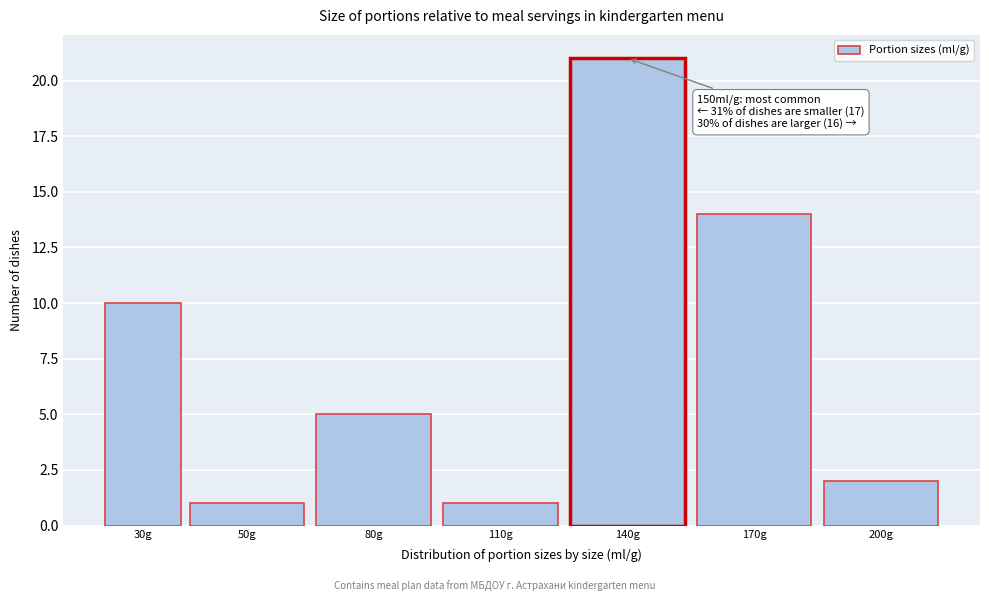

Reading left to right, extract all data points from this chart.

30g=10	50g=1	80g=5	110g=1	140g=21	170g=14	200g=2